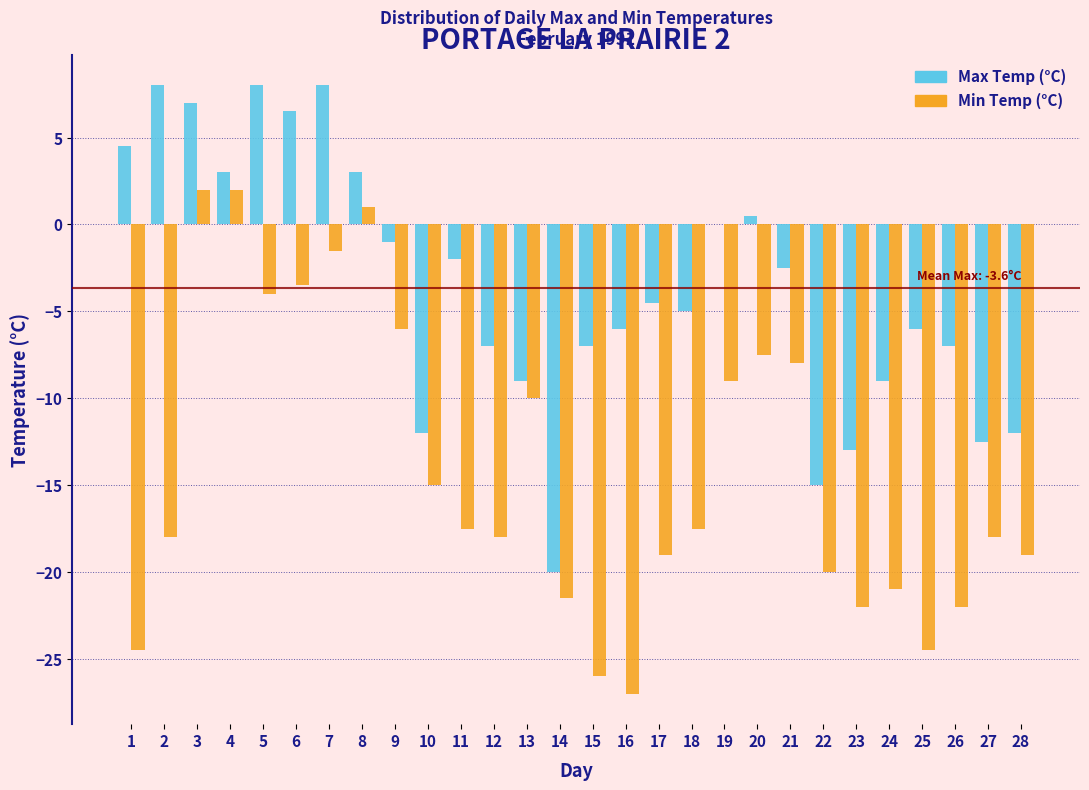

Is it true that Max Temp (°C) equals -2.0 at 11?

True